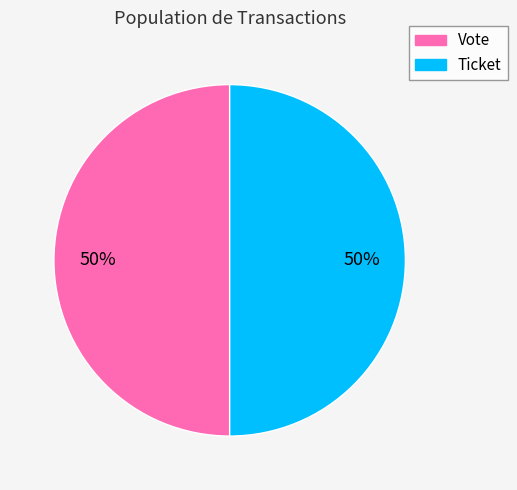

Is the sum of Ticket and Vote greater than half?

Yes